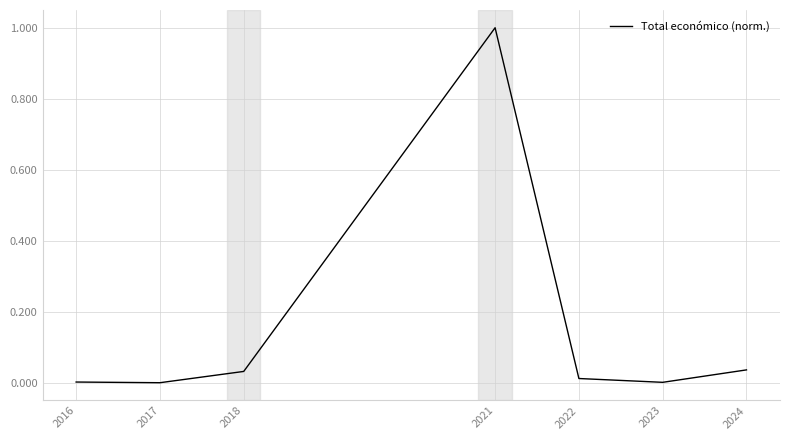

The chart shows a value of 0.0 at 2016. True or false?

True